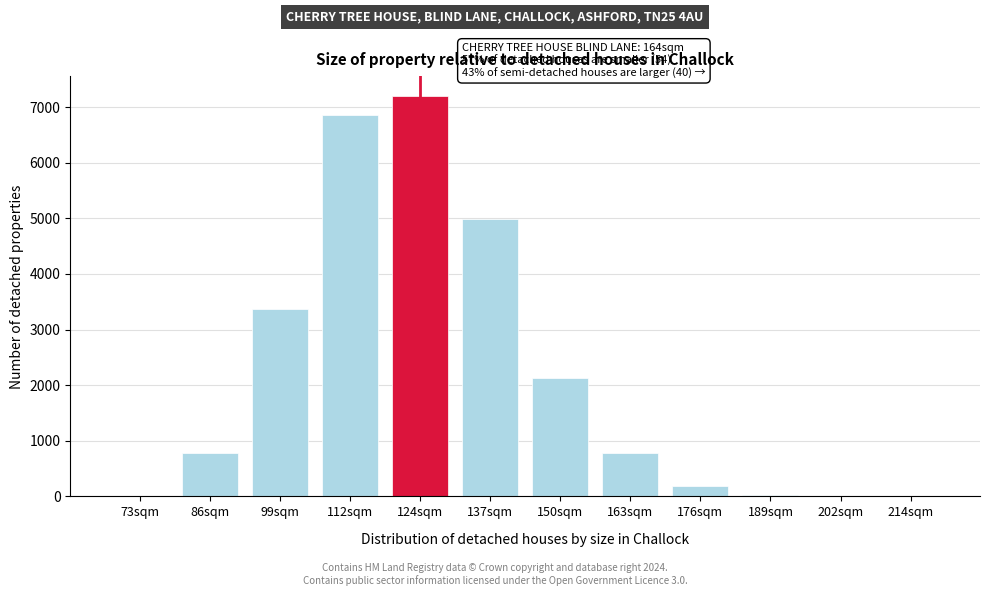

Where is the data nearest to the value 3595?

99sqm